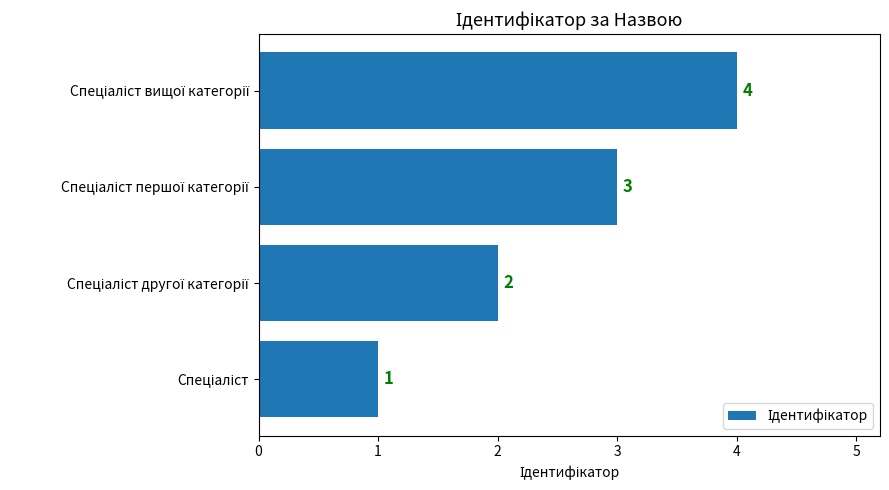

Are the bars grouped side by side (vs. stacked)?

No